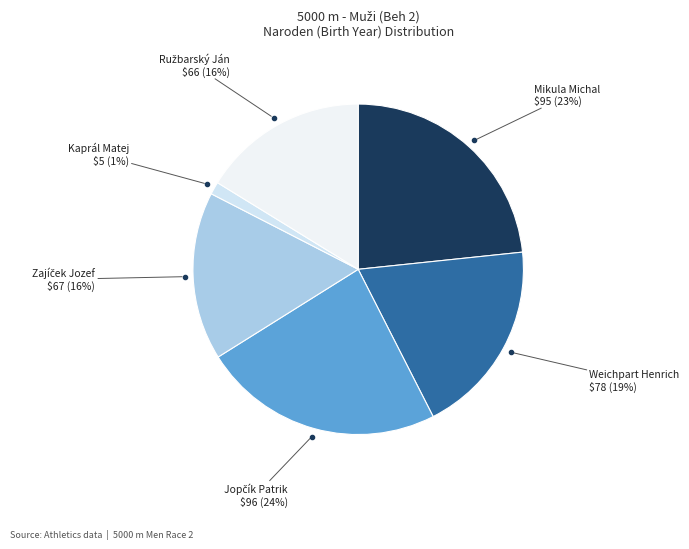

How many slices are in this pie chart?

6